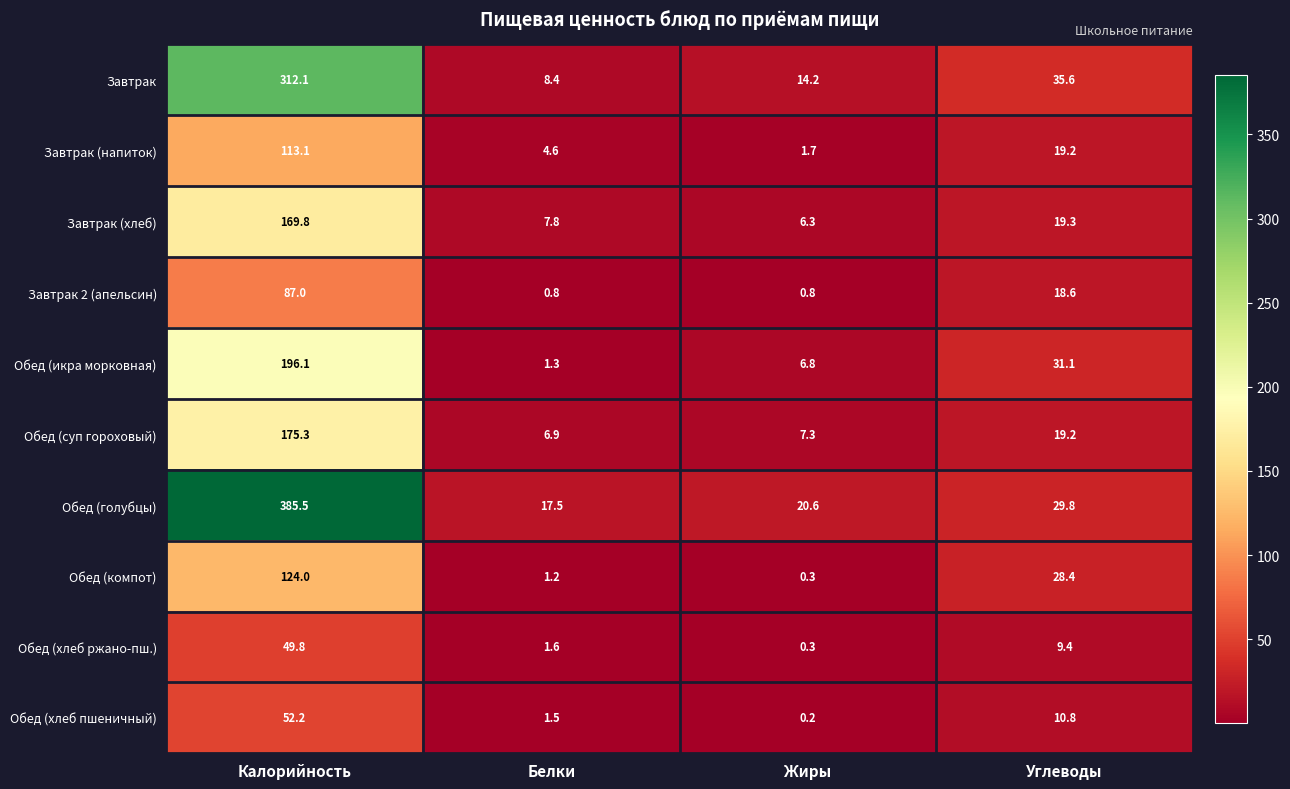

What is the total value across all series at Жиры?

58.5